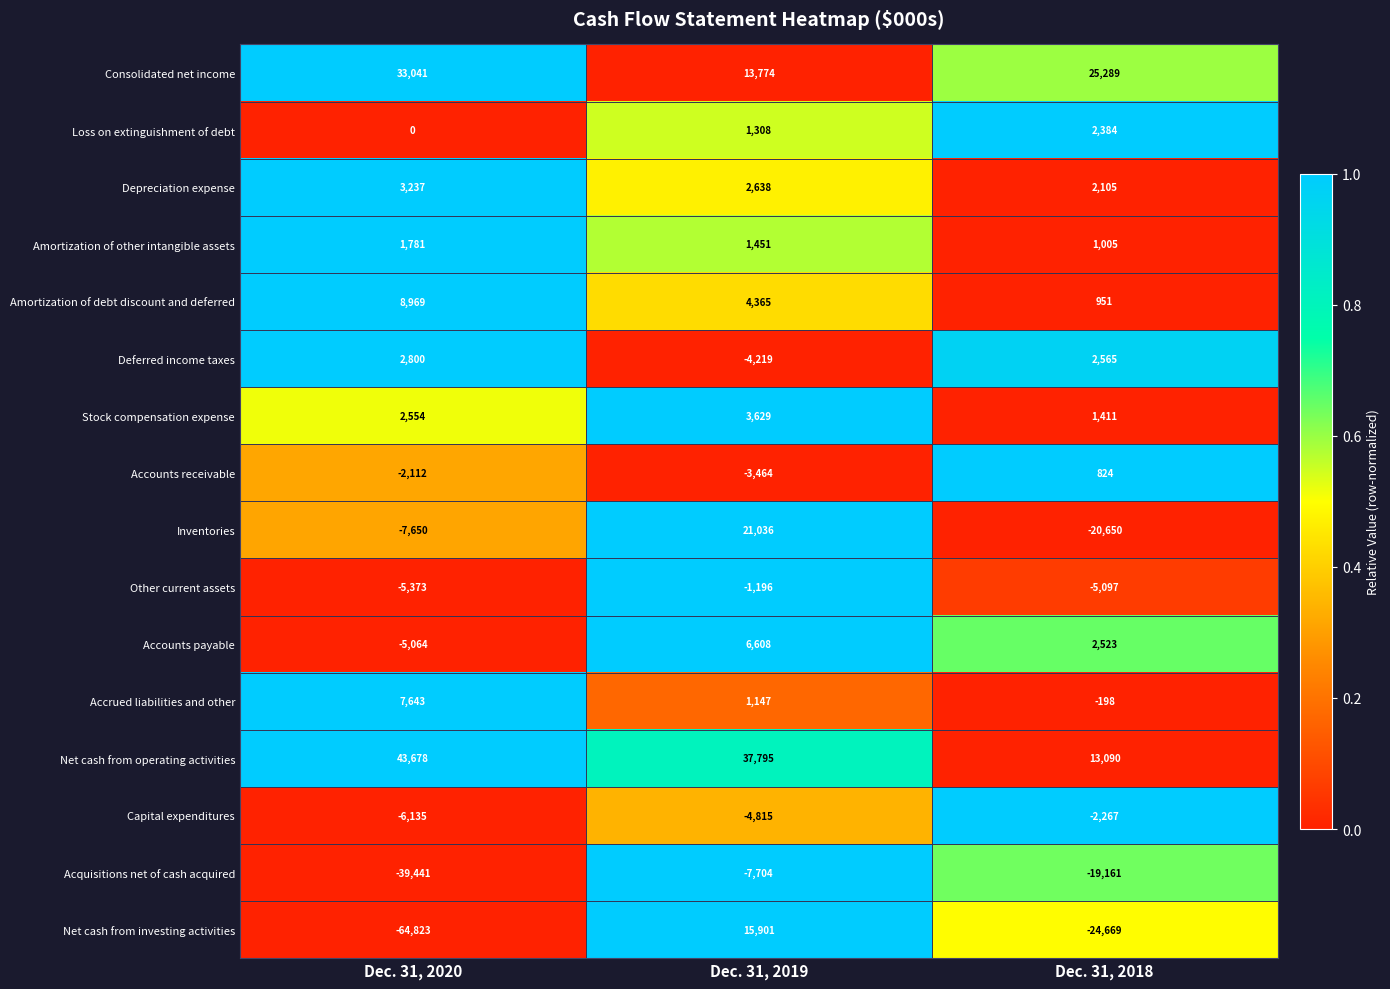

Is it true that Other current assets equals -1337 at Dec. 31, 2020?

False